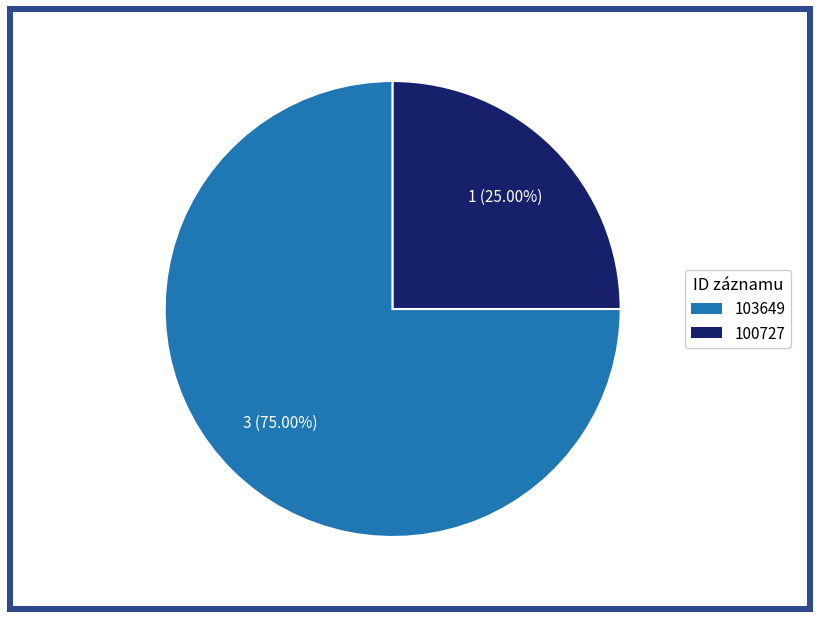

How many slices are in this pie chart?

2